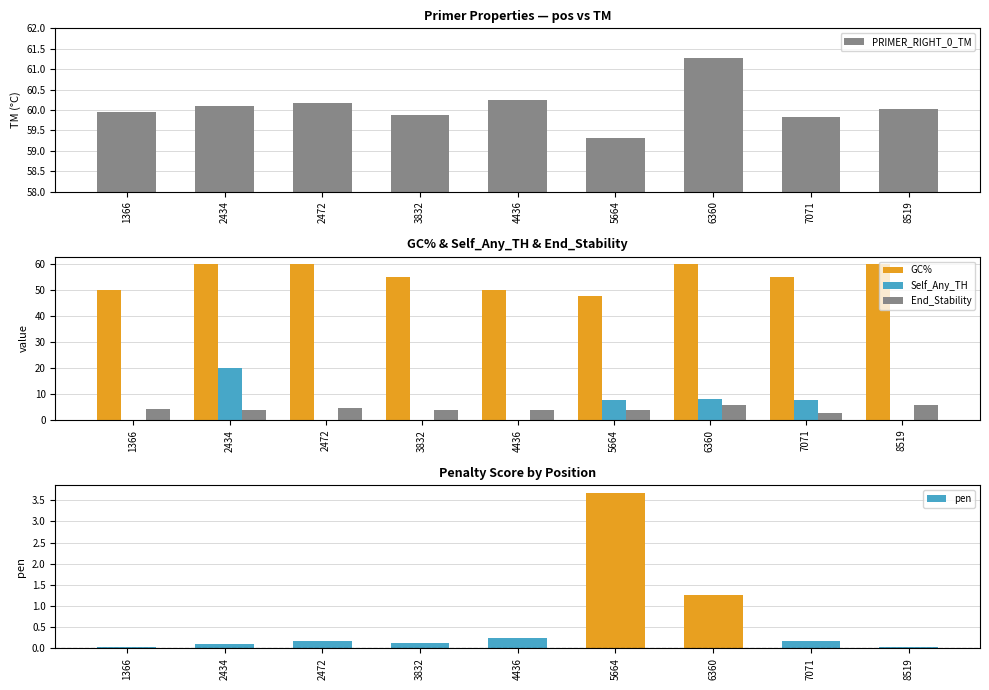

At which category does the chart reach its peak across all series?

6360